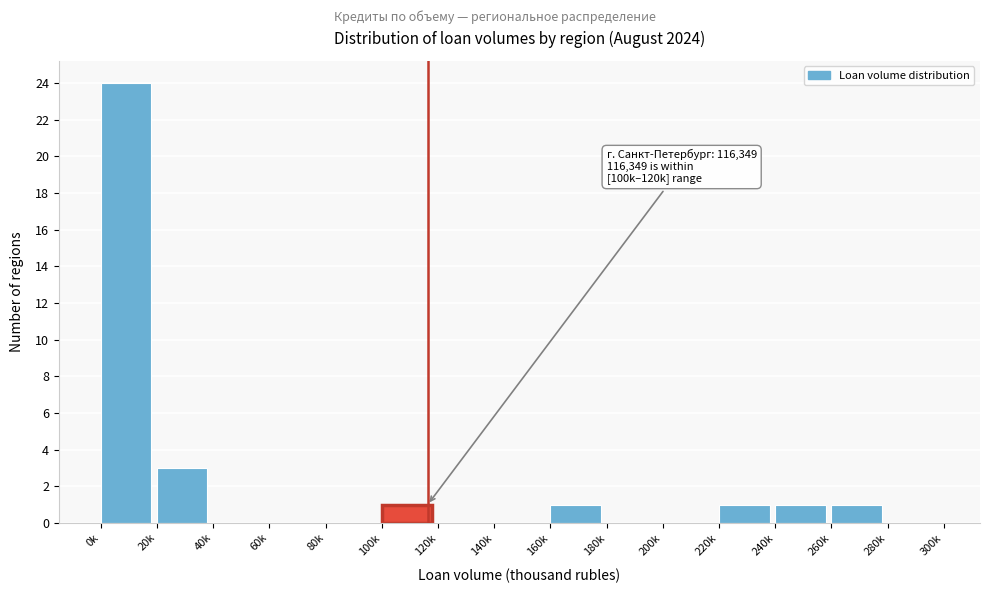

Reading right to left, transcribe all the data shown in this chart.

280k=0	260k=1	240k=1	220k=1	200k=0	180k=0	160k=1	140k=0	120k=0	100k=1	80k=0	60k=0	40k=0	20k=3	0k=24